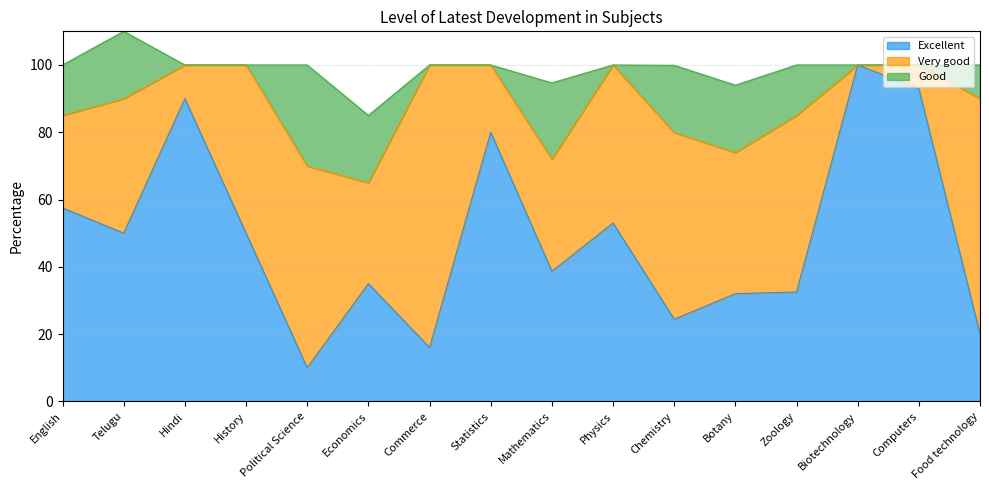

Rank the series by their maximum value, from highest to lowest.

Excellent, Very good, Good